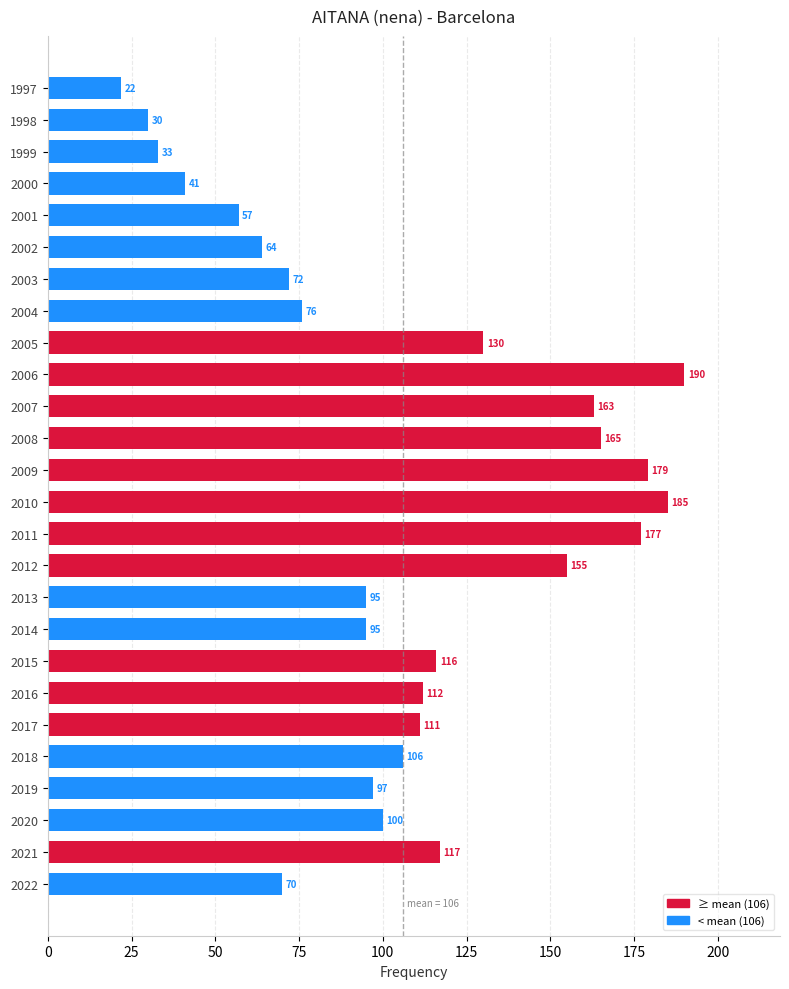

How many data points does each series have?

26